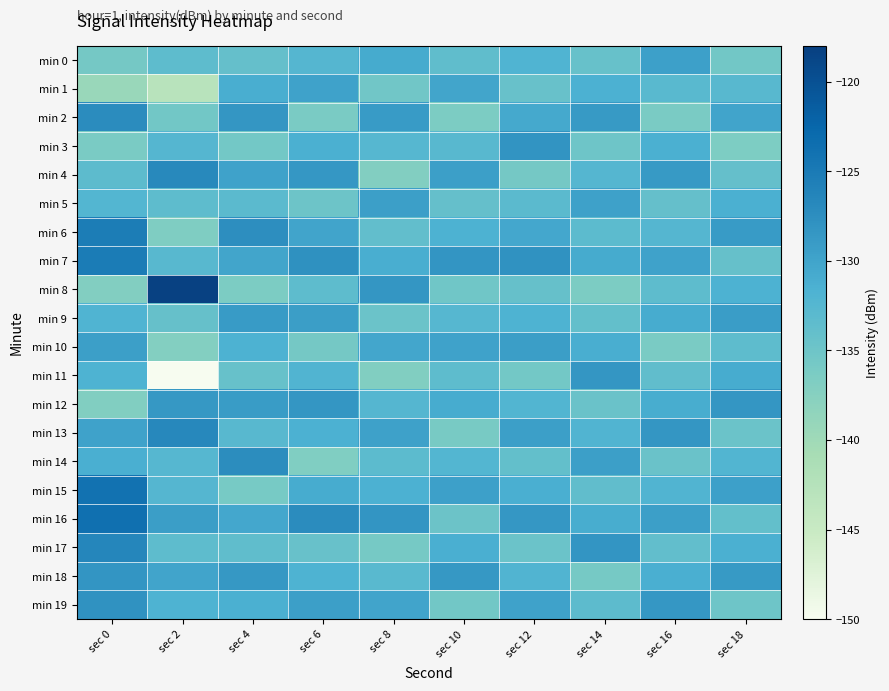

Which has a higher value, sec 18 or sec 0?

sec 18